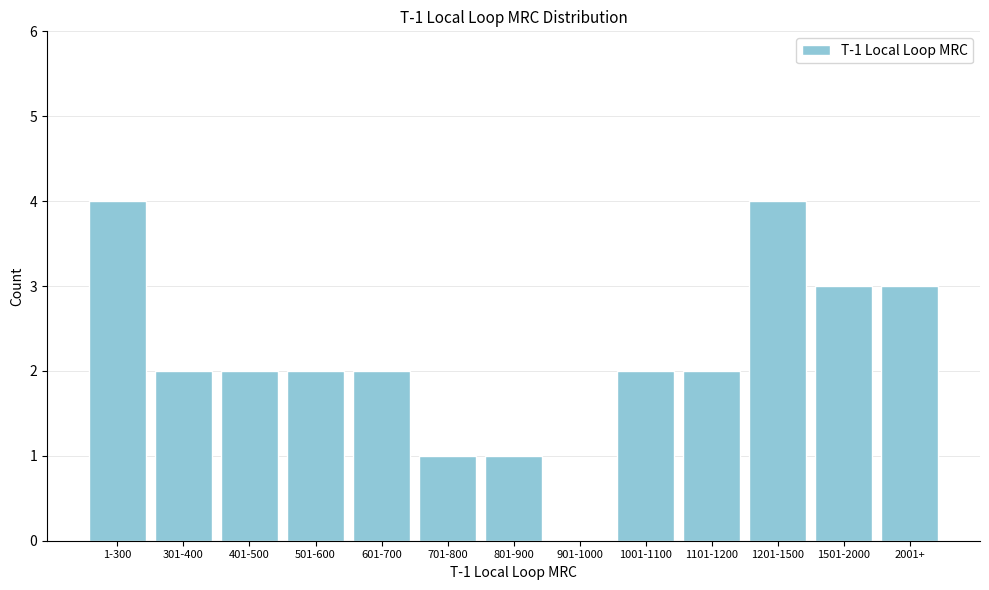

Reading left to right, transcribe all the data shown in this chart.

1-300=4	301-400=2	401-500=2	501-600=2	601-700=2	701-800=1	801-900=1	901-1000=0	1001-1100=2	1101-1200=2	1201-1500=4	1501-2000=3	2001+=3